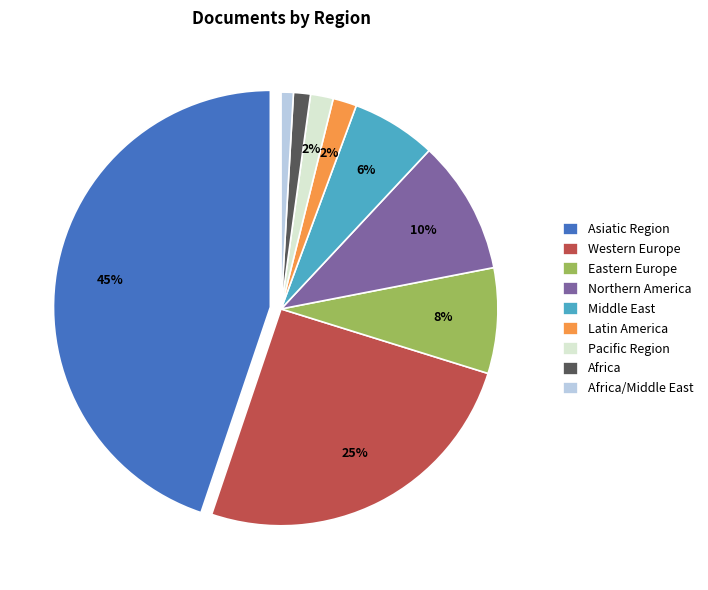

What is the largest slice in the pie chart?

Asiatic Region